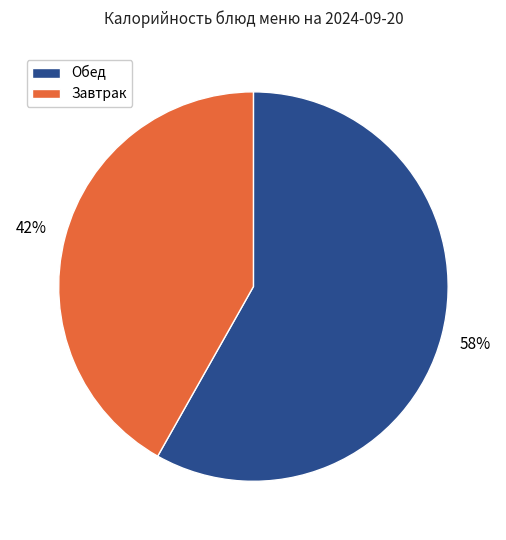

Which has a higher value, Обед or Завтрак?

Обед